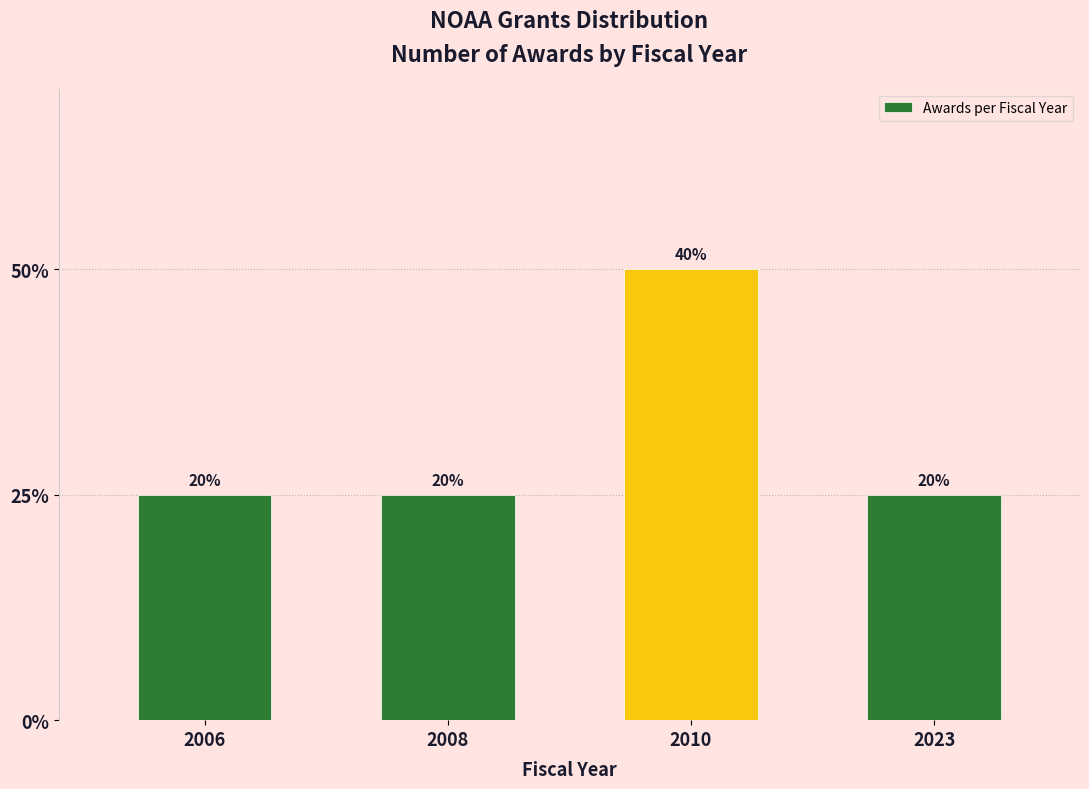

Which has a higher value, 2008 or 2023?

2008